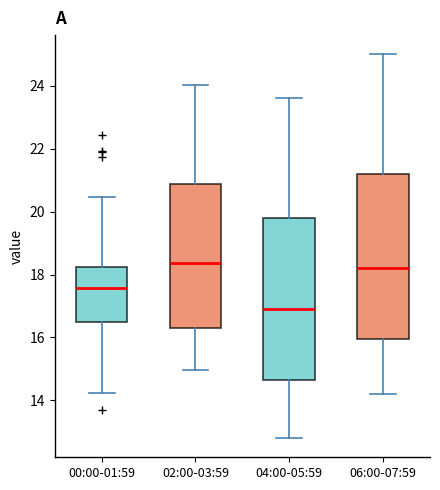

Which box's median line is the lowest?

04:00-05:59